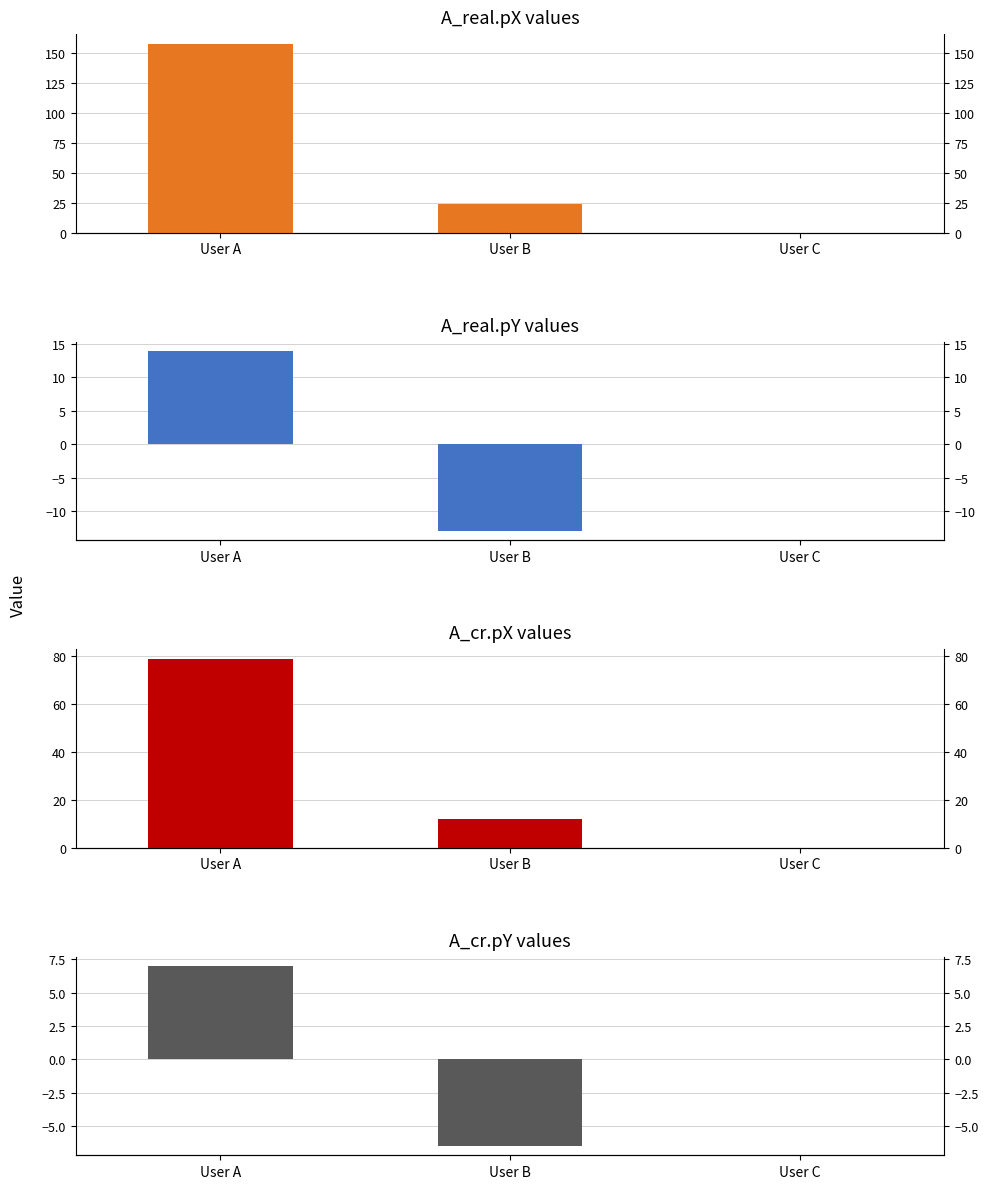

What is the total value across all series at User B?

16.5